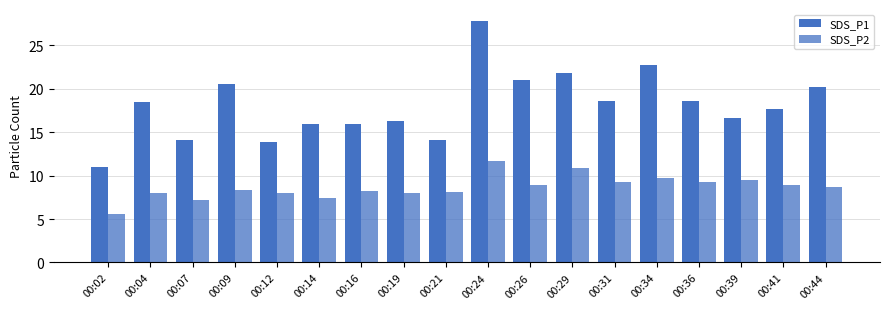

What is the average value of the SDS_P2 series?

8.7